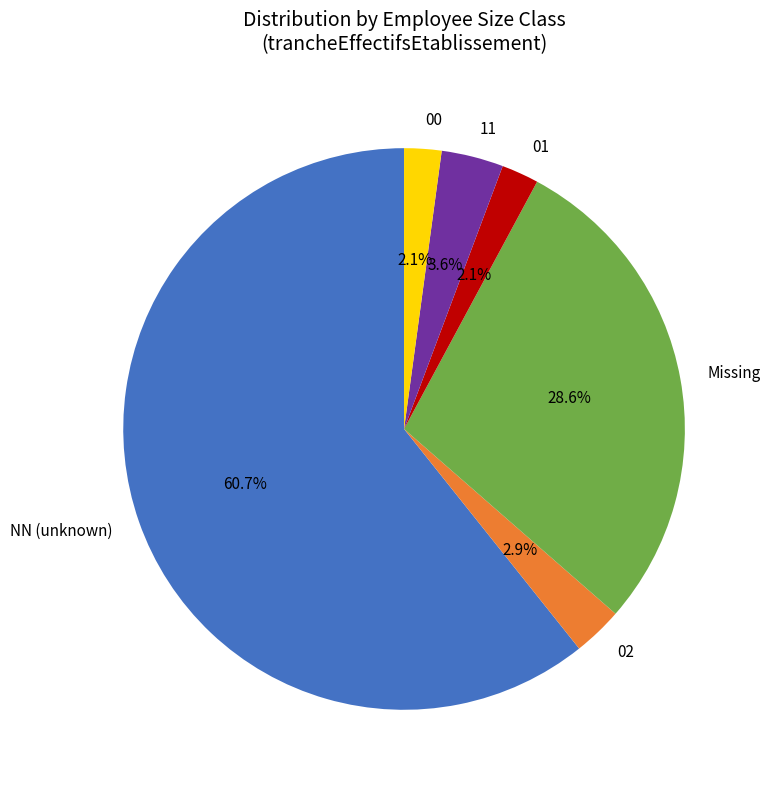

Which category has the biggest portion of the pie?

NN (unknown)